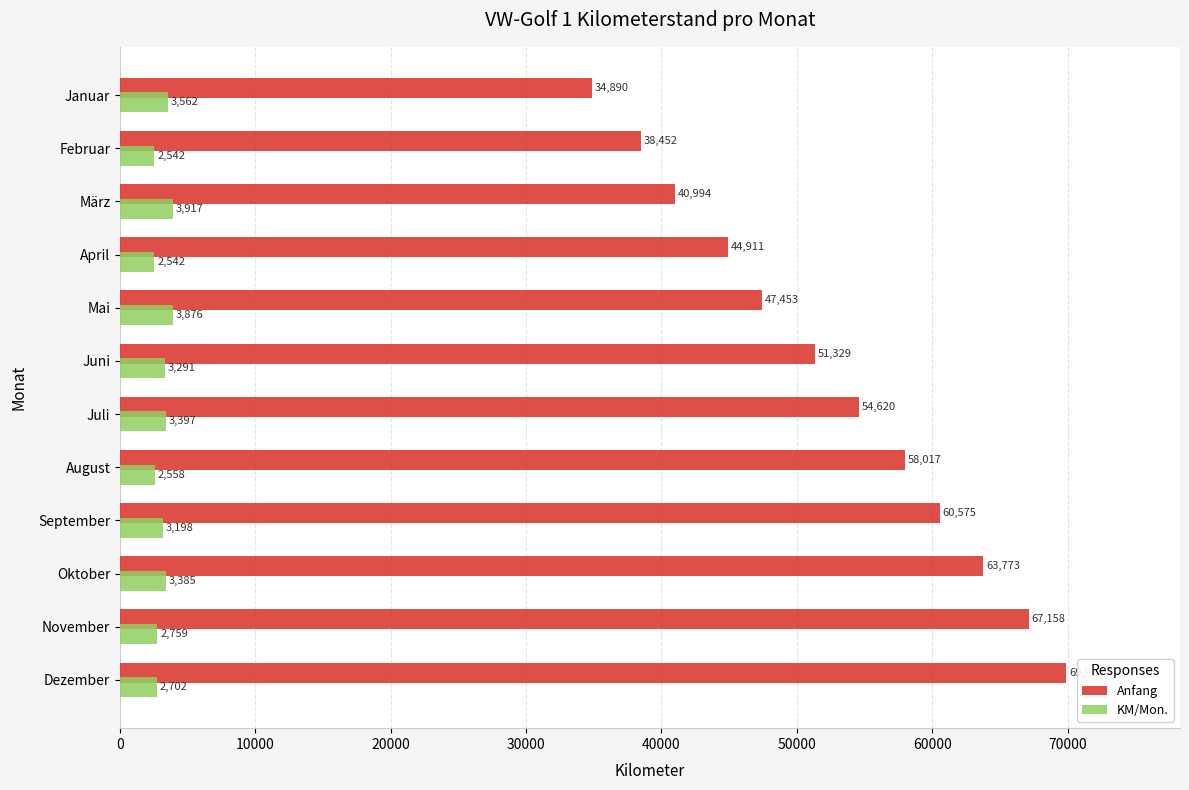

Which series has the largest range (max minus min)?

Anfang